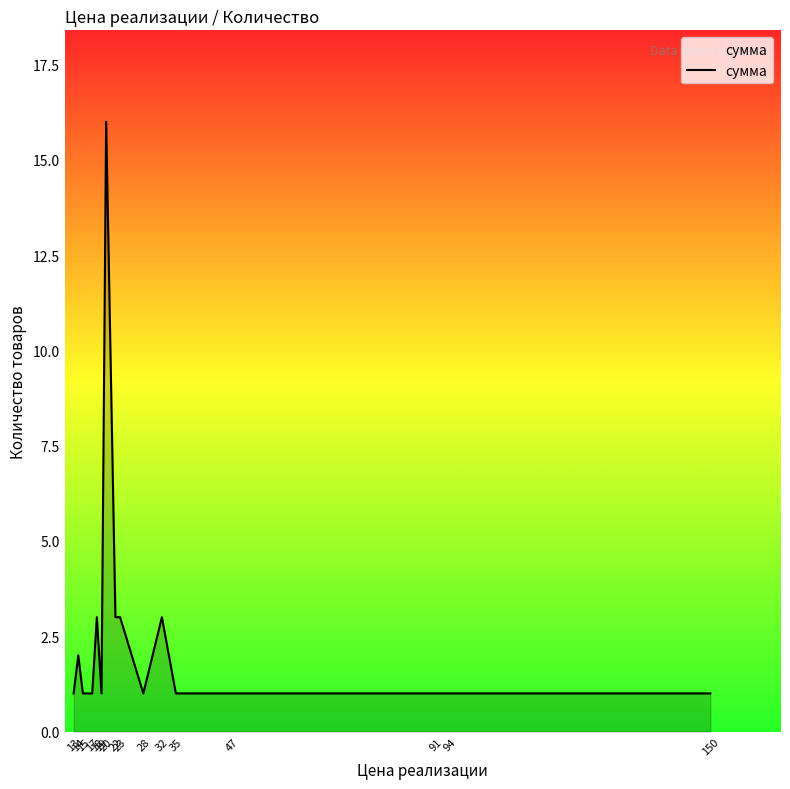

Reading left to right, extract all data points from this chart.

13=1	14=2	15=1	17=1	18=3	19=1	20=16	22=3	23=3	28=1	32=3	35=1	47=1	91=1	94=1	150=1